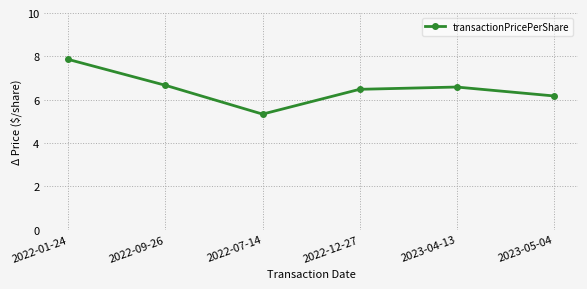

Is it true that the value at 2022-01-24 is 7.9?

True